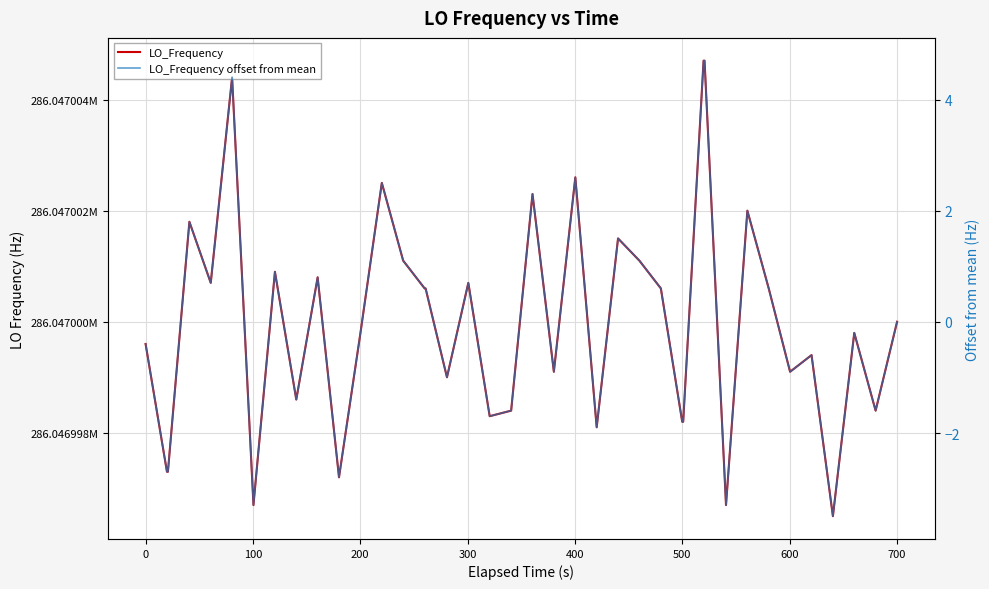

Is this an area chart (filled region under the line)?

No